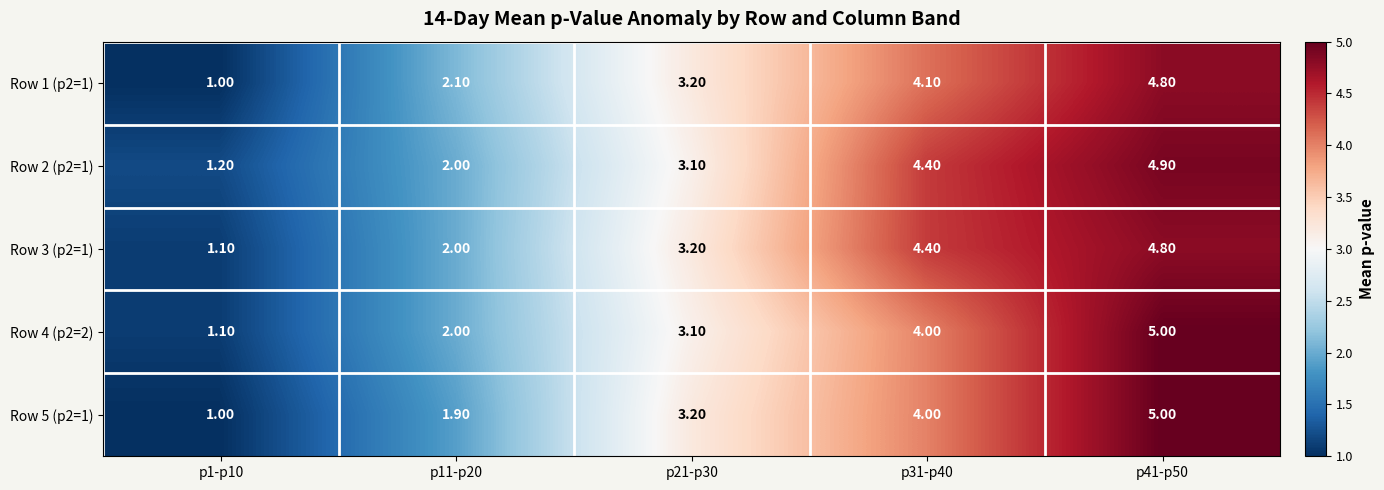

Which series has the largest range (max minus min)?

Row 5 (p2=1)